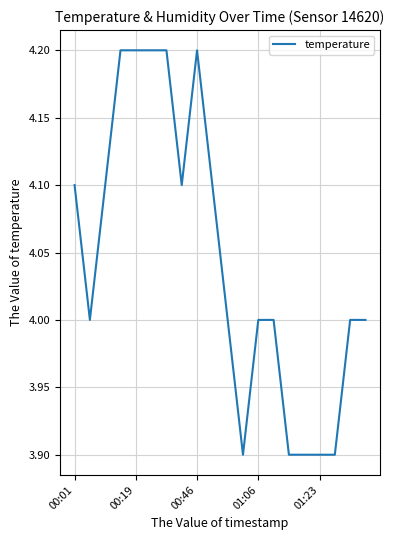

What is the greatest value displayed?

4.2